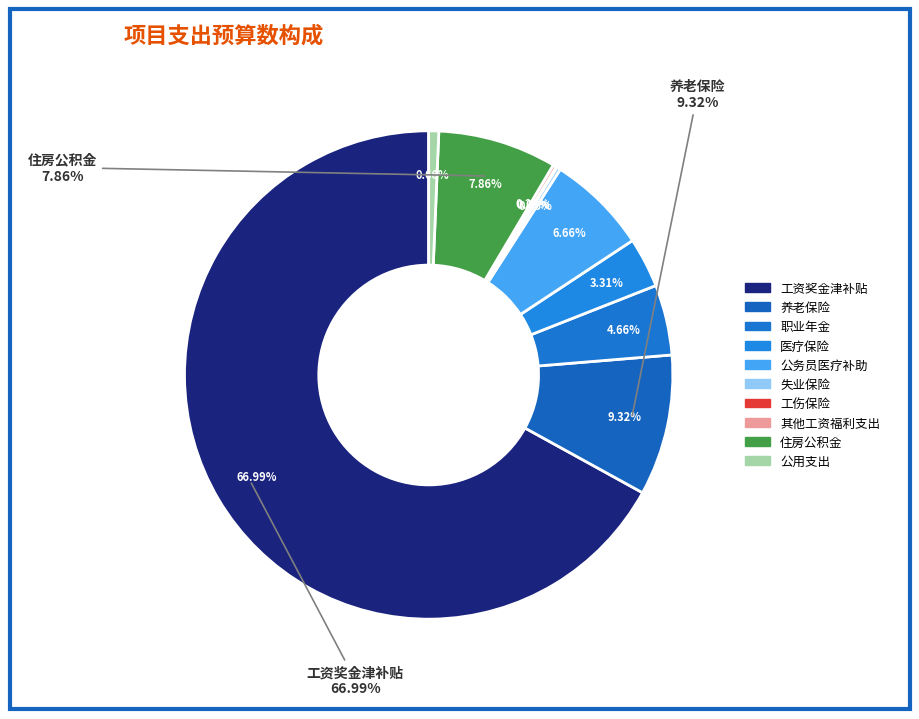

Do 医疗保险 and 职业年金 together represent more than half of the pie?

No